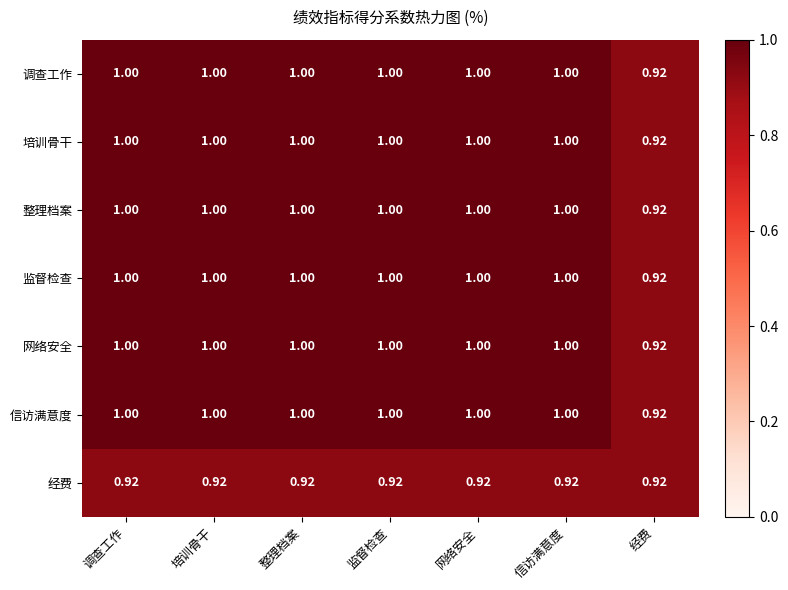

At which label is 监督检查 closest to 0?

经费